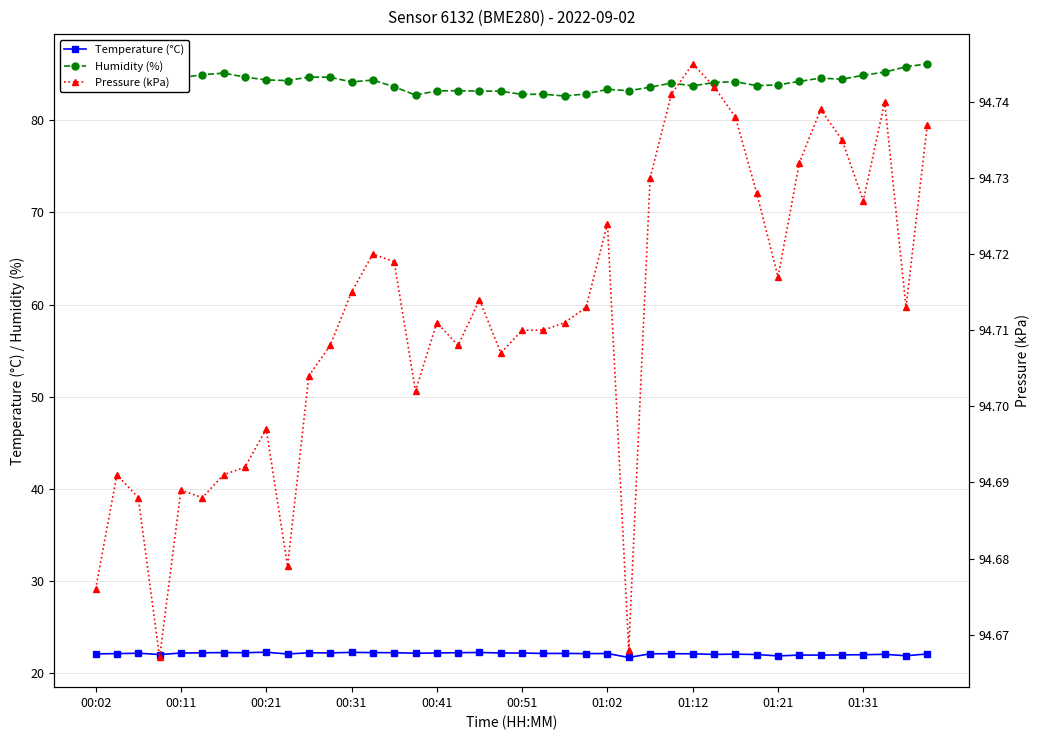

Does the chart have visible grid lines?

Yes